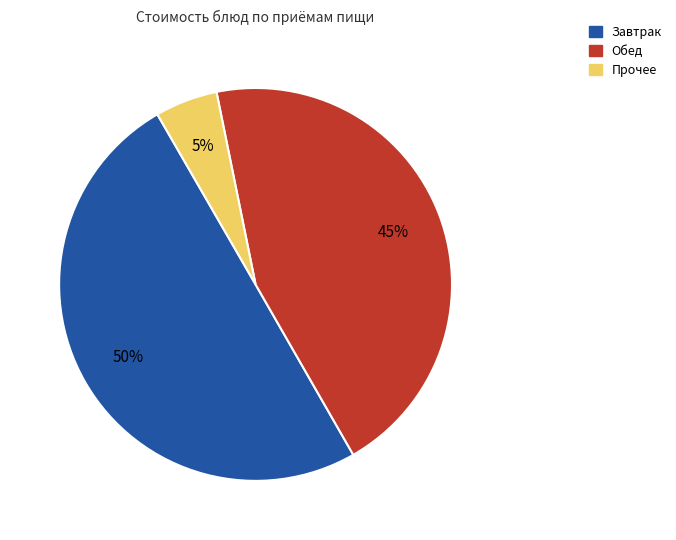

To the nearest percent, what is the average slice percentage?

33%